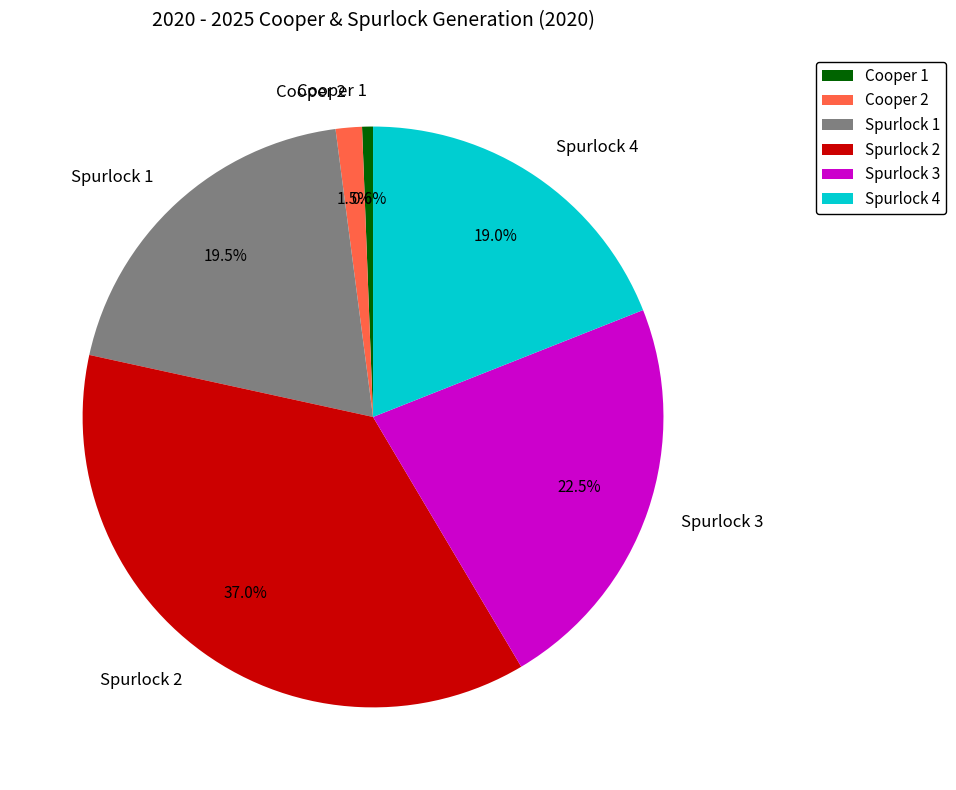

Rank the categories by value from lowest to highest.

Cooper 1, Cooper 2, Spurlock 4, Spurlock 1, Spurlock 3, Spurlock 2